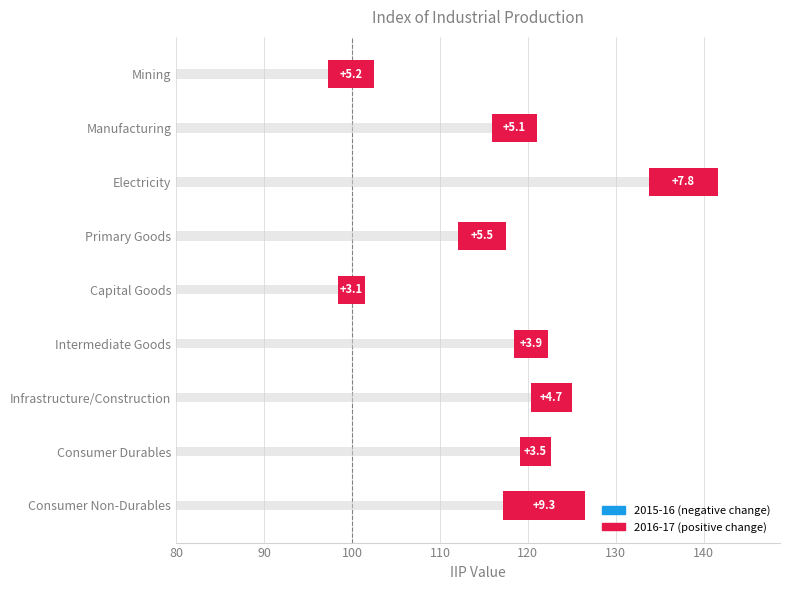

Is it true that the value at Electricity is 133.8?

True